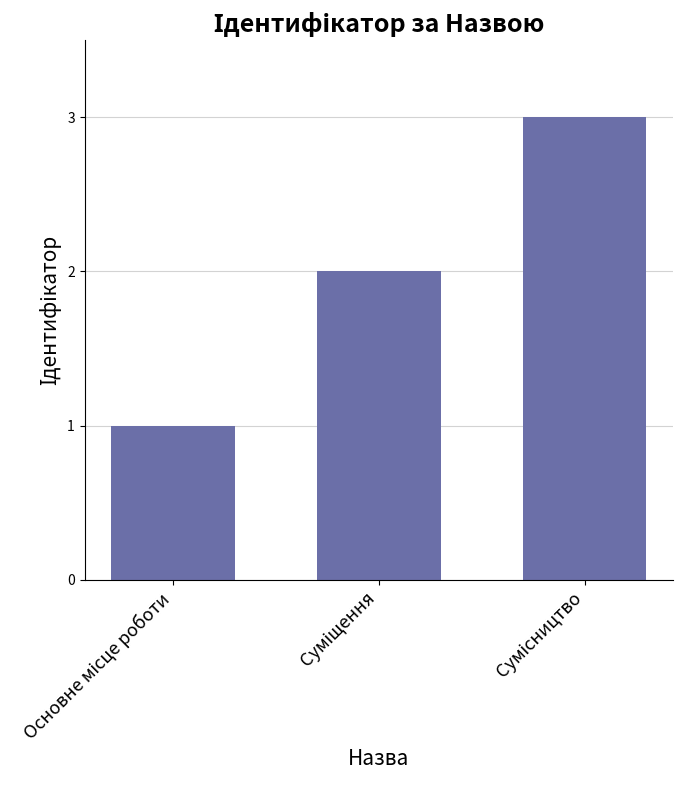

Count the values in the range 1 to 3.

3